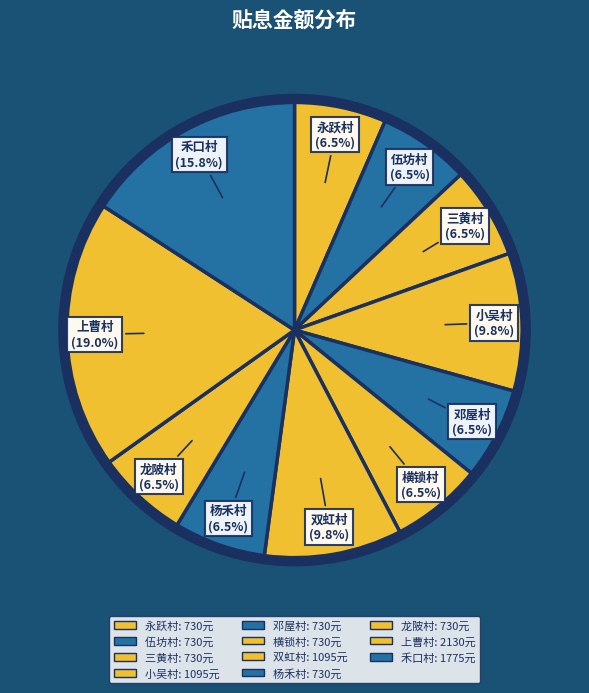

How many segments does this pie chart have?

11